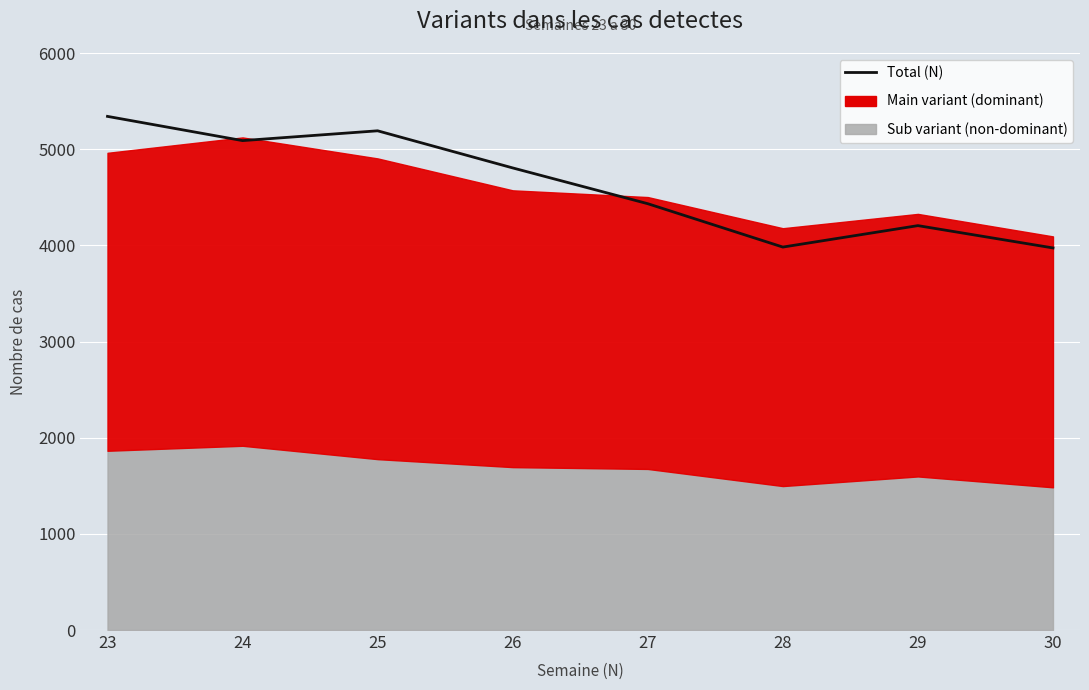

What is the difference between the second highest and minimum values?

1218